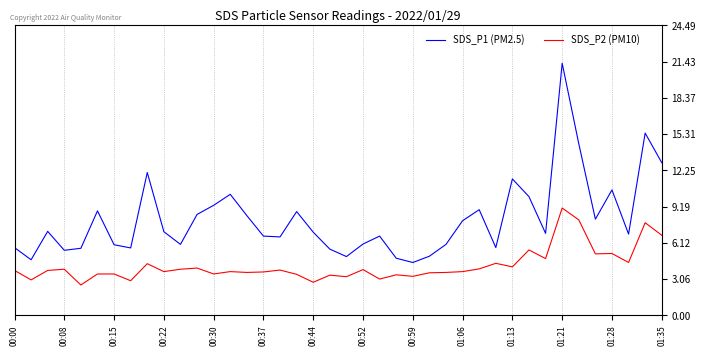

What is the value of the SDS_P1 (PM2.5) point at the 32nd from the left?

10.0